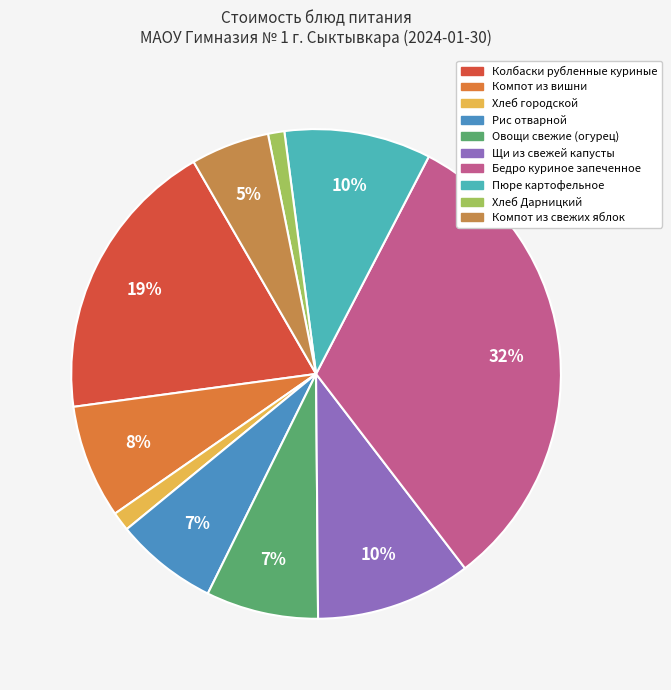

Rank the categories by value from lowest to highest.

Хлеб Дарницкий, Хлеб городской, Компот из свежих яблок, Рис отварной, Овощи свежие (огурец), Компот из вишни, Пюре картофельное, Щи из свежей капусты, Колбаски рубленные куриные, Бедро куриное запеченное